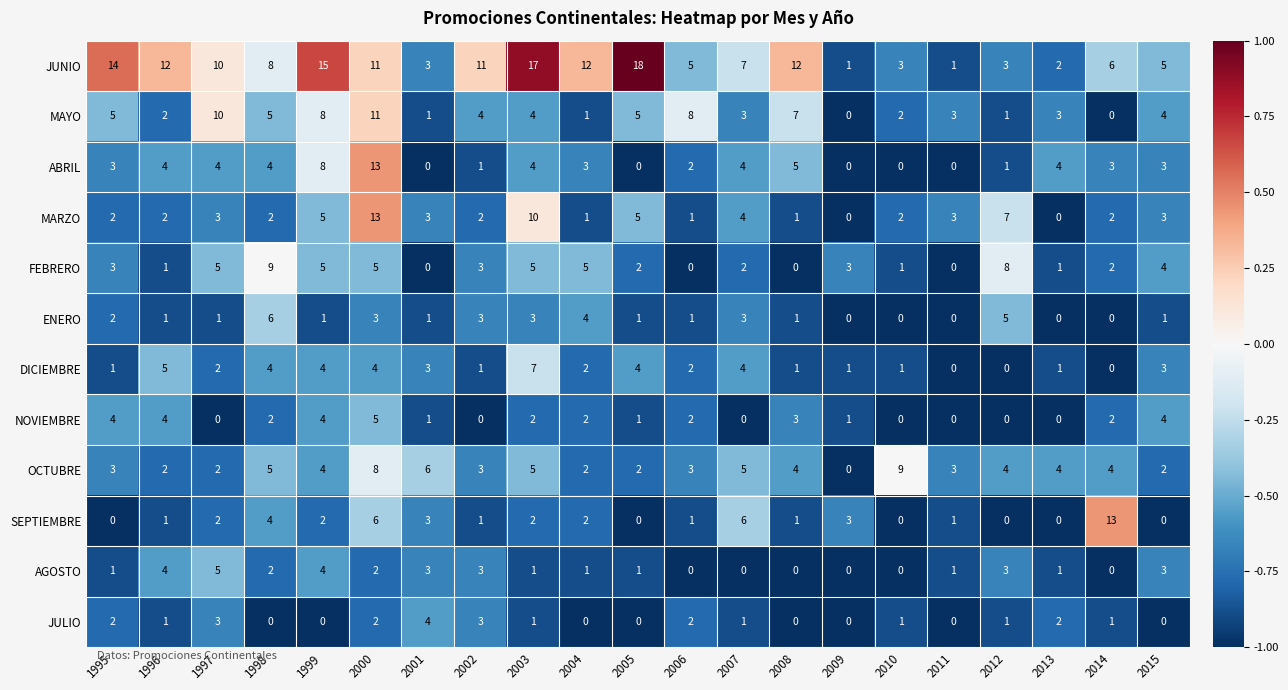

What is the difference between the maximum and second lowest values in the AGOSTO series?

5